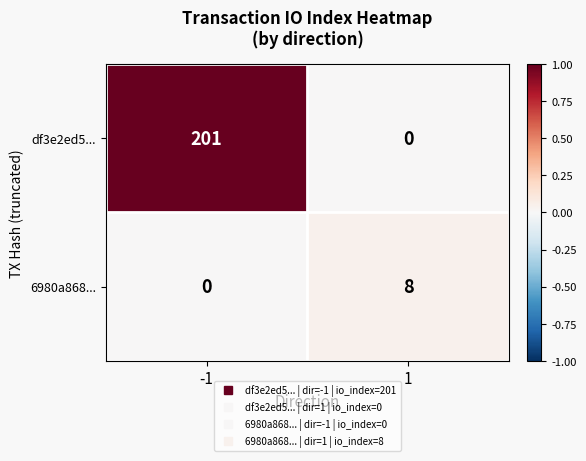

How many distinct data groups are displayed?

2